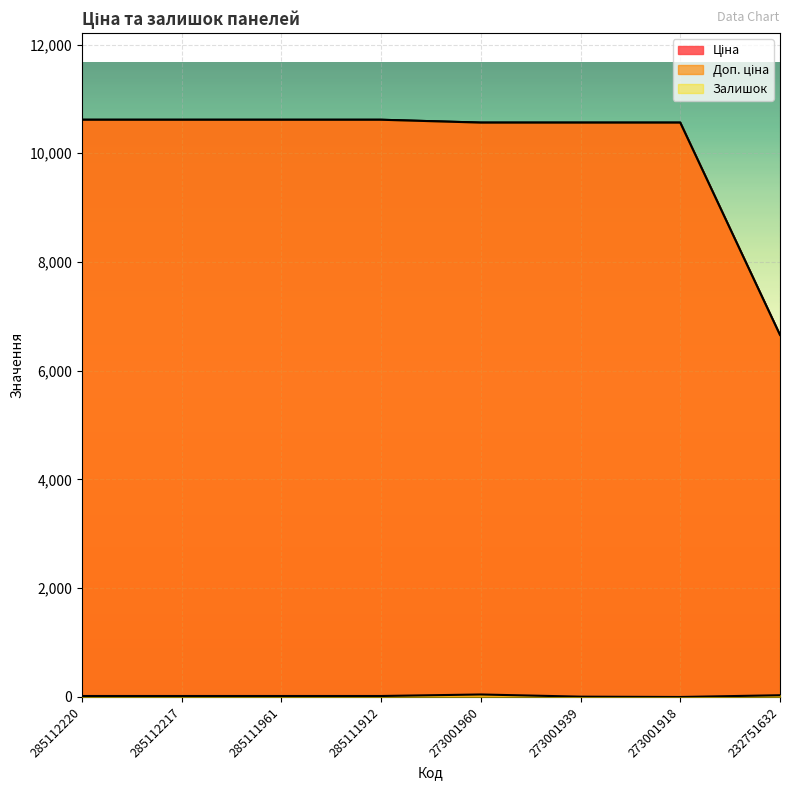

At which label is Доп. ціна closest to 8637?

273001960